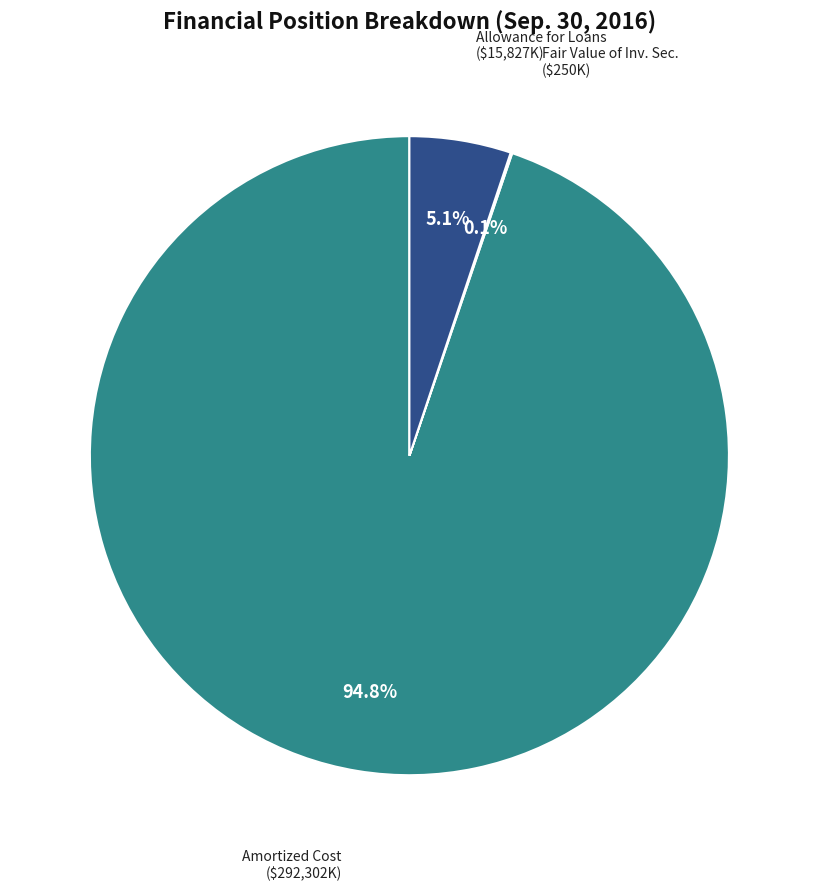

Is there any slice that represents more than half of the pie?

Yes